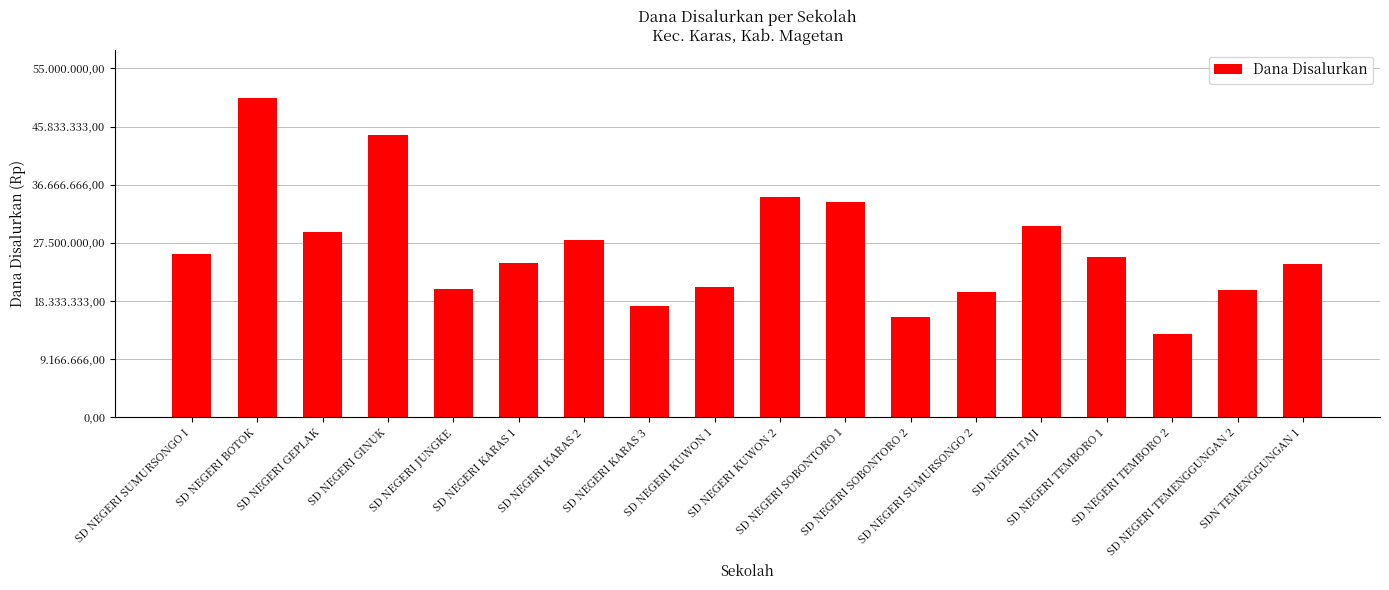

What is the average value?

26500000